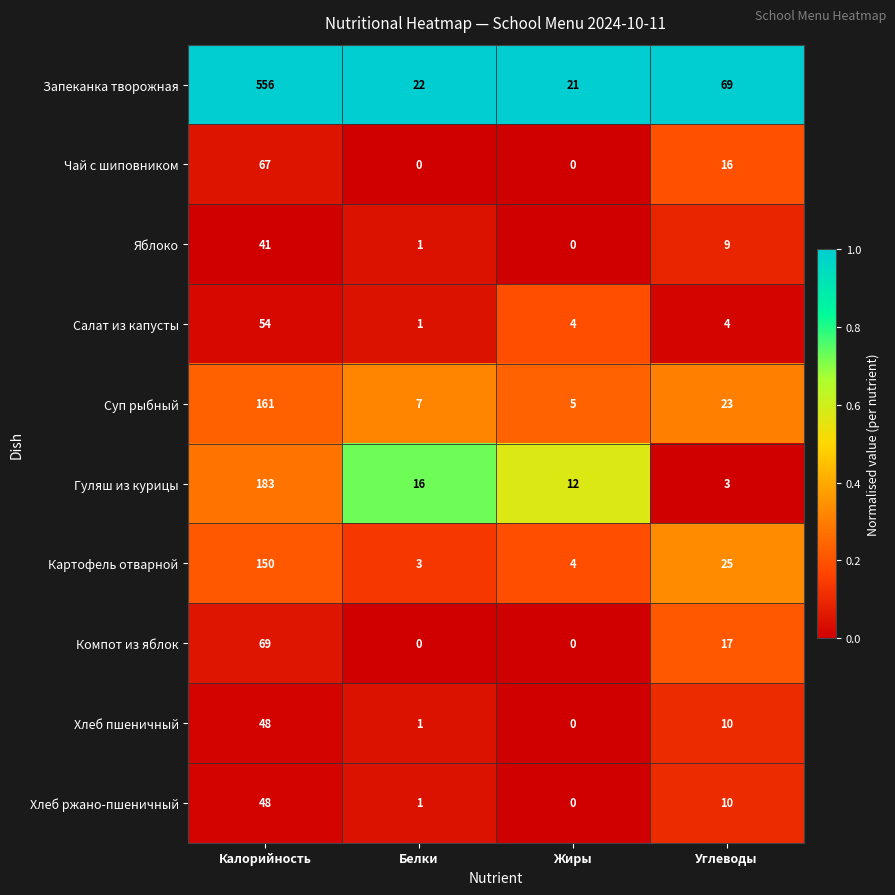

How many distinct data groups are displayed?

10